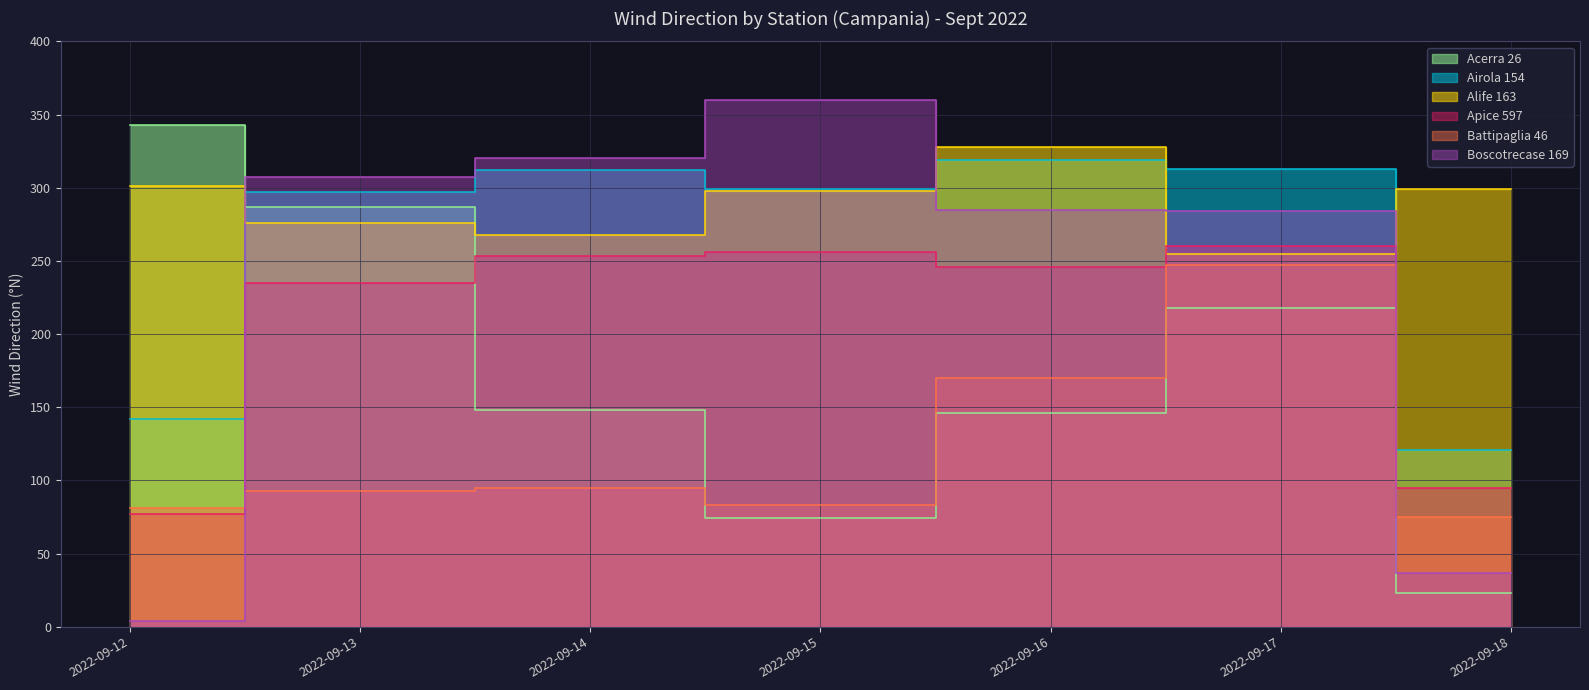

Reading right to left, extract all data points from this chart.

Acerra 26: 2022-09-18=23	2022-09-17=218	2022-09-16=146	2022-09-15=74	2022-09-14=148	2022-09-13=287	2022-09-12=343
Airola 154: 2022-09-18=121	2022-09-17=313	2022-09-16=319	2022-09-15=299	2022-09-14=312	2022-09-13=297	2022-09-12=142
Alife 163: 2022-09-18=299	2022-09-17=255	2022-09-16=328	2022-09-15=298	2022-09-14=268	2022-09-13=276	2022-09-12=301
Apice 597: 2022-09-18=95	2022-09-17=260	2022-09-16=246	2022-09-15=256	2022-09-14=253	2022-09-13=235	2022-09-12=77
Battipaglia 46: 2022-09-18=75	2022-09-17=247	2022-09-16=170	2022-09-15=83	2022-09-14=95	2022-09-13=93	2022-09-12=81
Boscotrecase 169: 2022-09-18=37	2022-09-17=284	2022-09-16=285	2022-09-15=360	2022-09-14=320	2022-09-13=307	2022-09-12=4